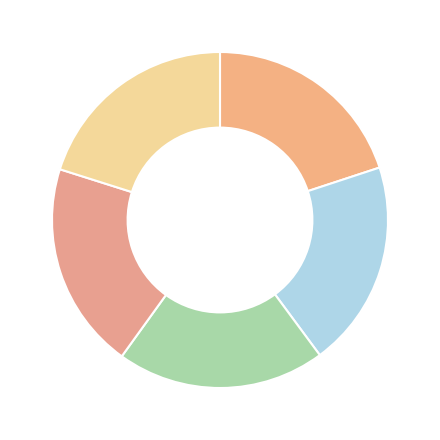

What is the smallest slice in the pie chart?

Brainfuse